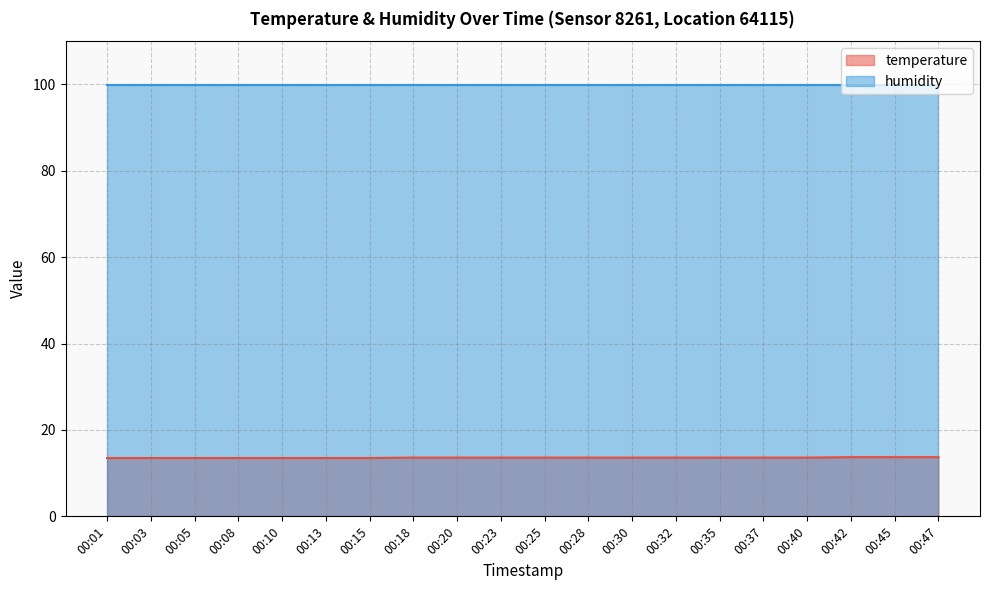

What is the value of the 4th point from the left?

13.5